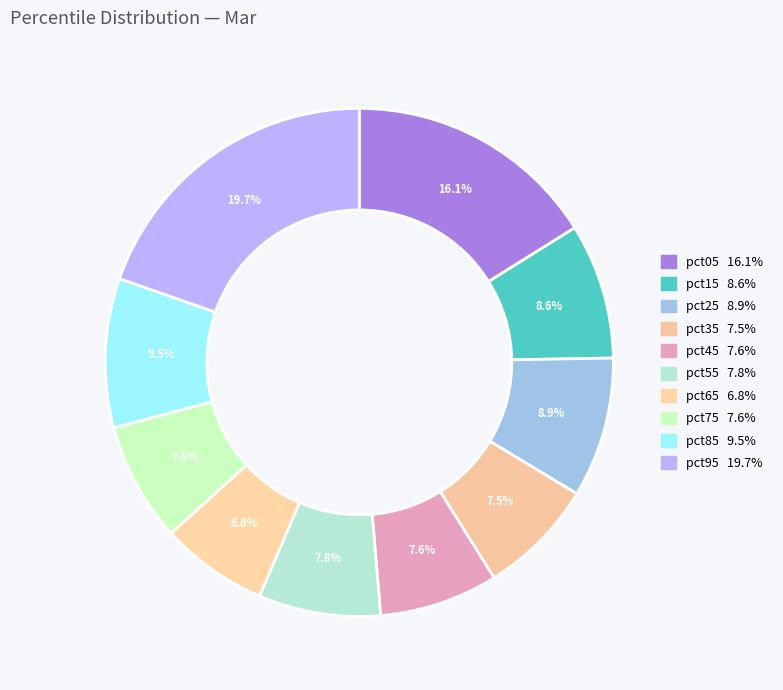

To the nearest percent, what is the average slice percentage?

10%